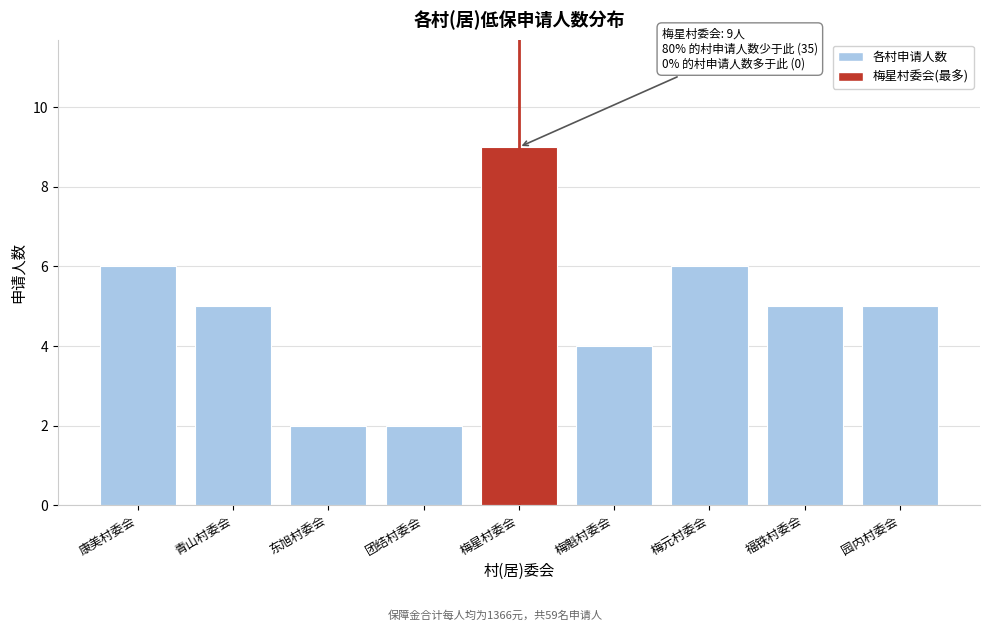

Reading left to right, list all the values displayed in this chart.

康美村委会=6	青山村委会=5	东旭村委会=2	团结村委会=2	梅星村委会=9	梅魁村委会=4	梅元村委会=6	福铁村委会=5	园内村委会=5